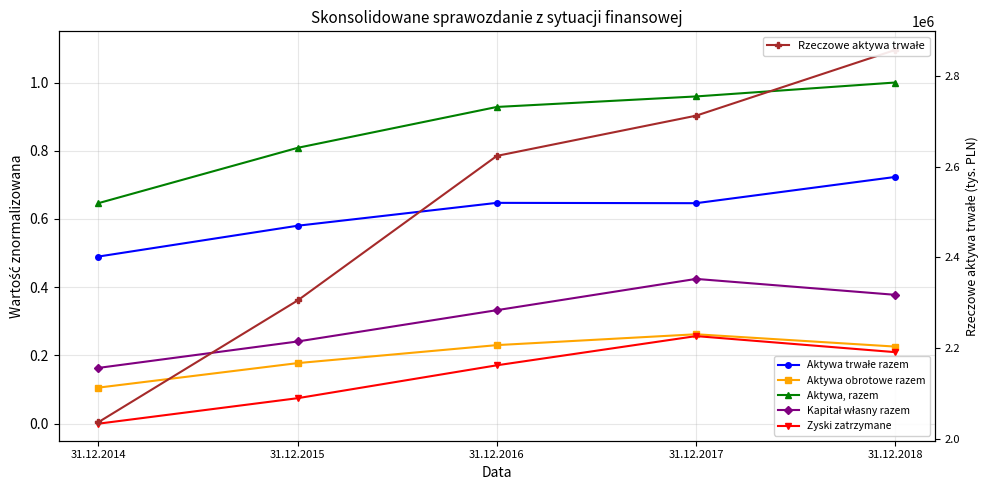

At which label is Aktywa trwałe razem closest to 0?

31.12.2014